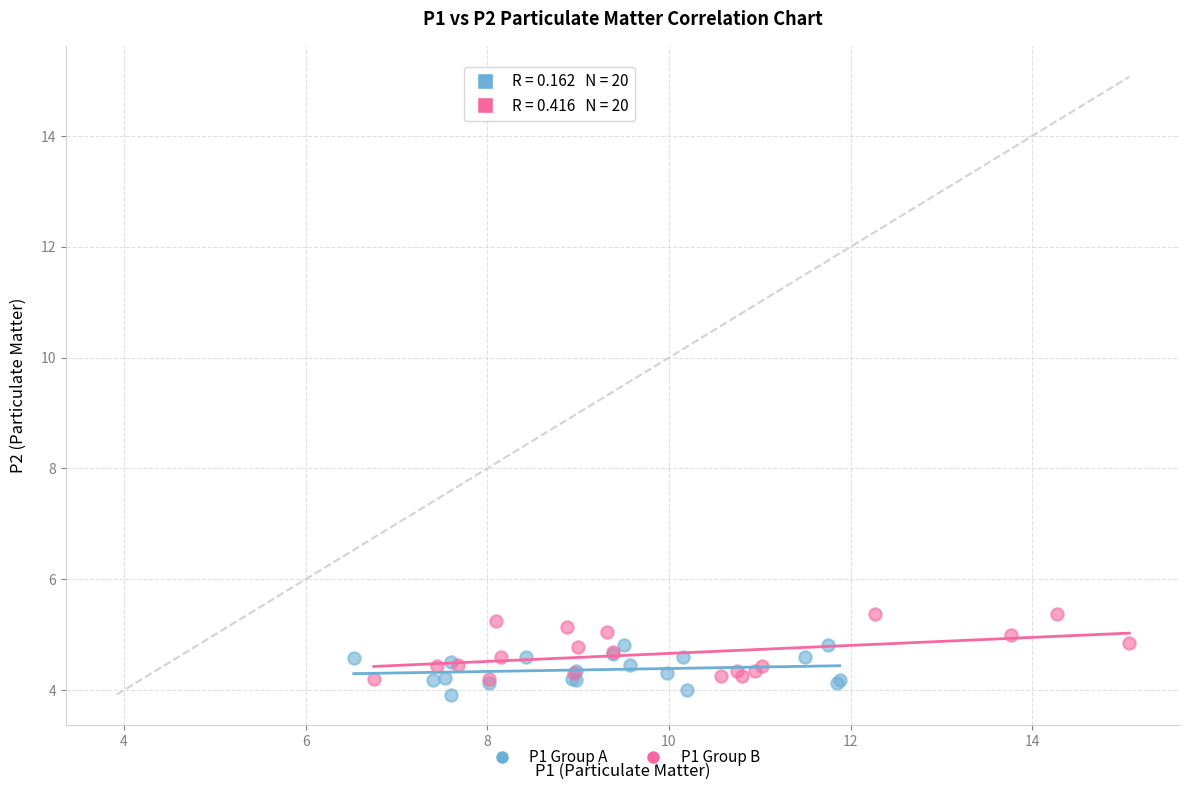

What are all the series names shown in the legend?

P1 Group A, P1 Group B